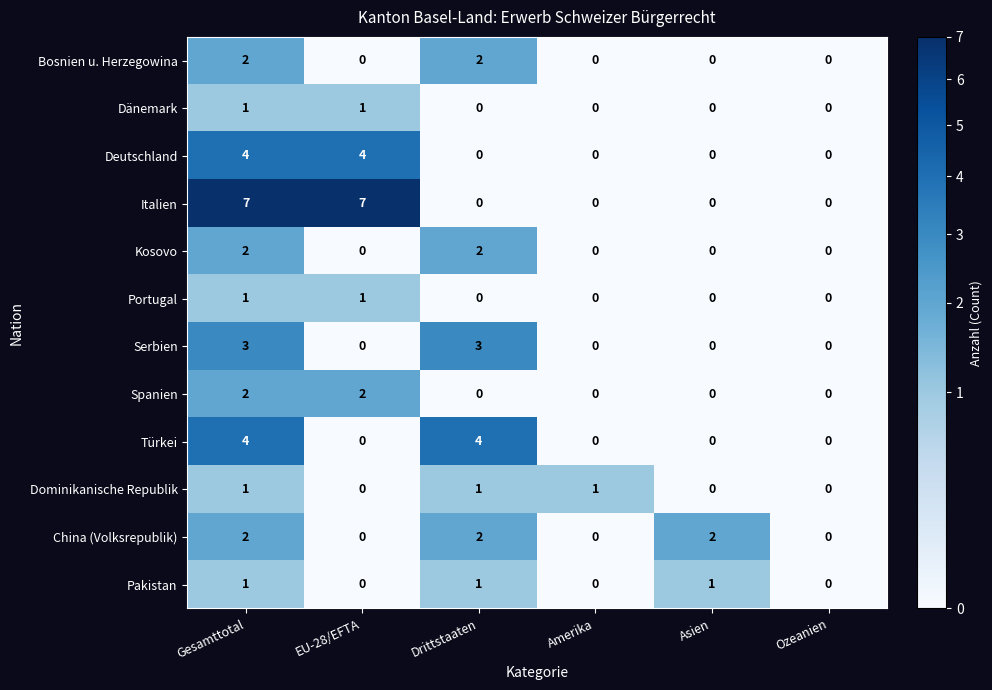

Which series has the widest spread of values?

Italien